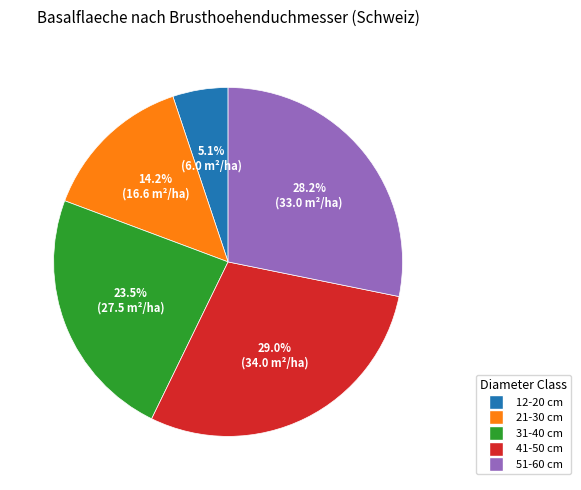

Is the sum of 21-30 cm and 51-60 cm greater than half?

No